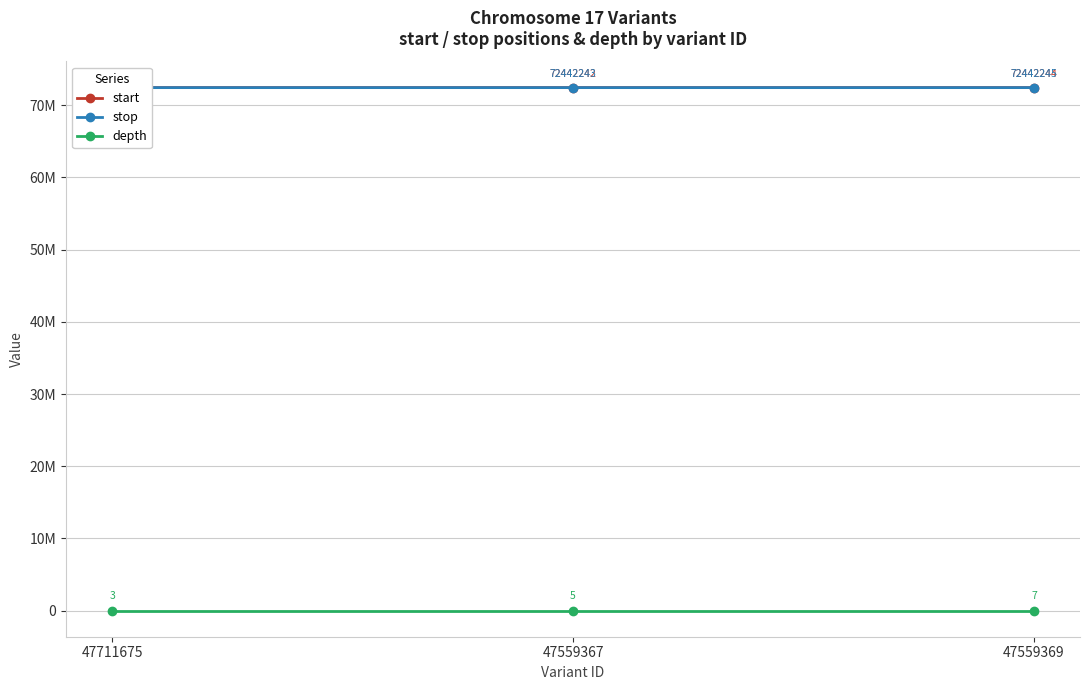

Reading left to right, list all the values displayed in this chart.

start: 72442226	72442242	72442244
stop: 72442227	72442243	72442245
depth: 3	5	7